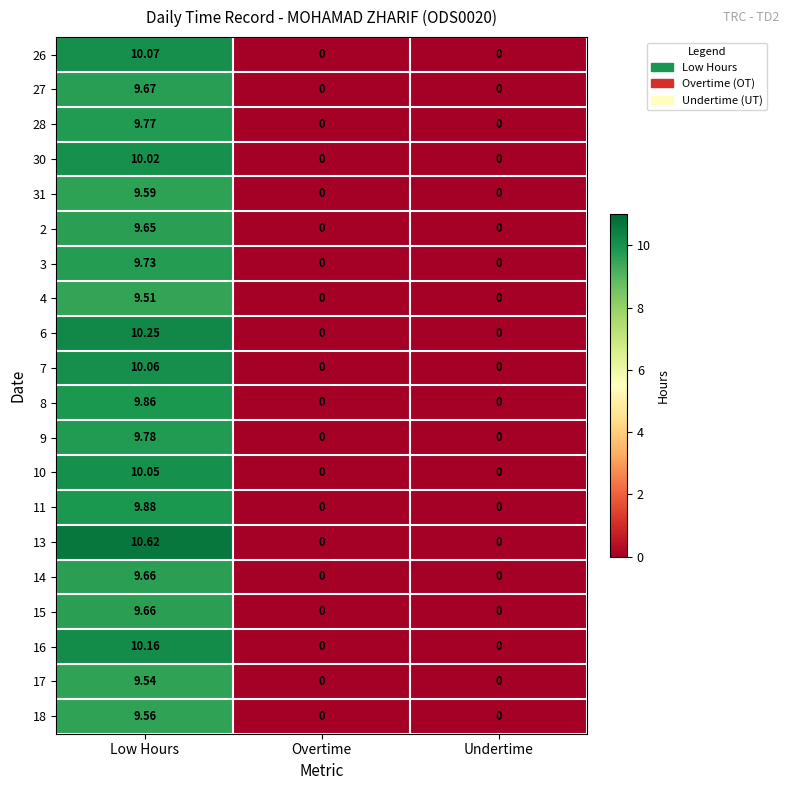

Which category has the highest value in the 16 series?

Low Hours